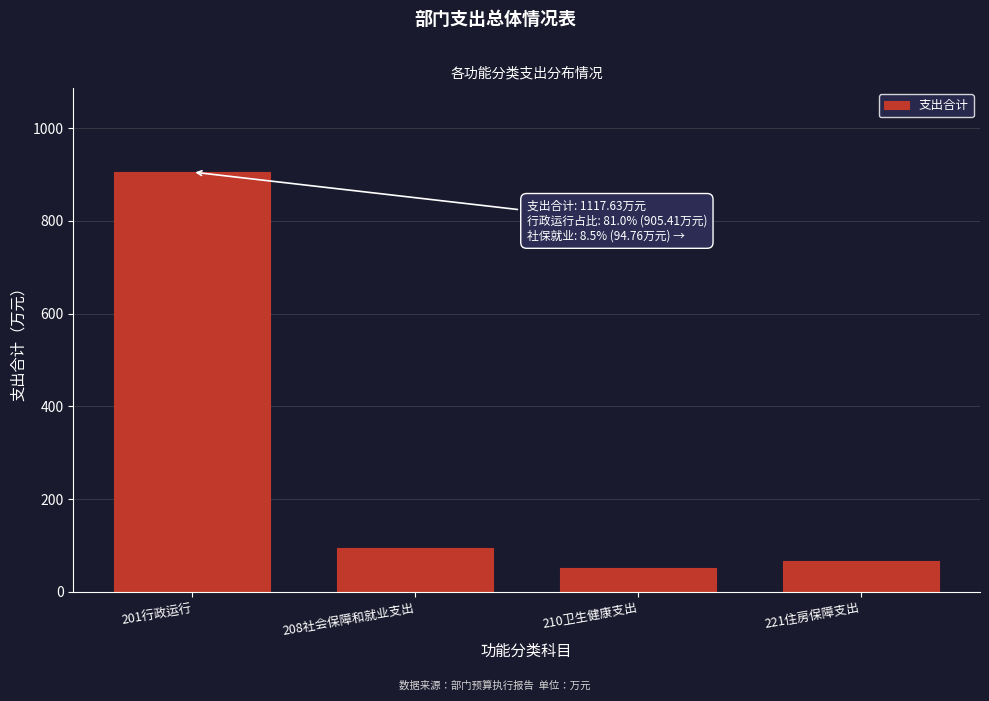

Reading left to right, list all the values displayed in this chart.

905.4	94.8	51.1	66.4